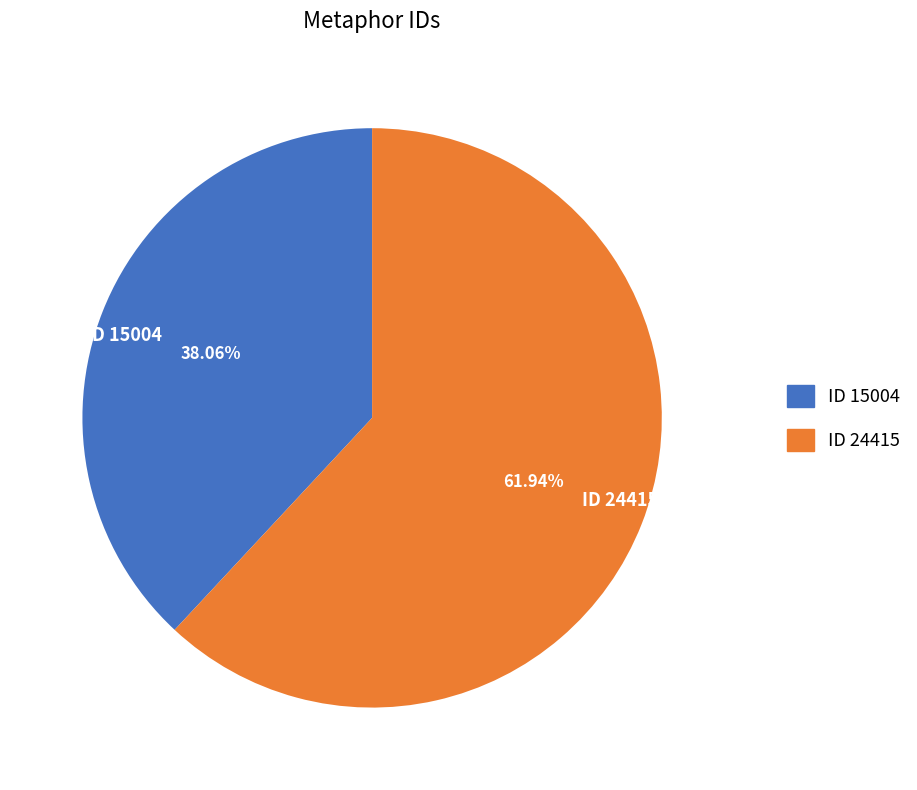

True or false: ID 24415 accounts for 53% of the total.

False